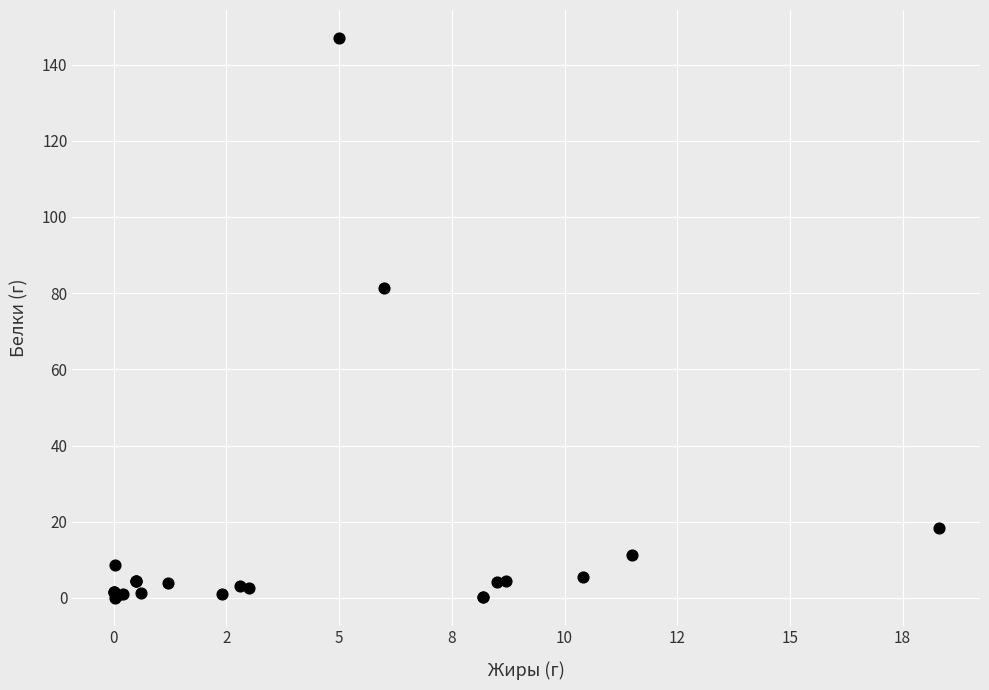

What Y value in the scatter plot is closest to 73?

81.4